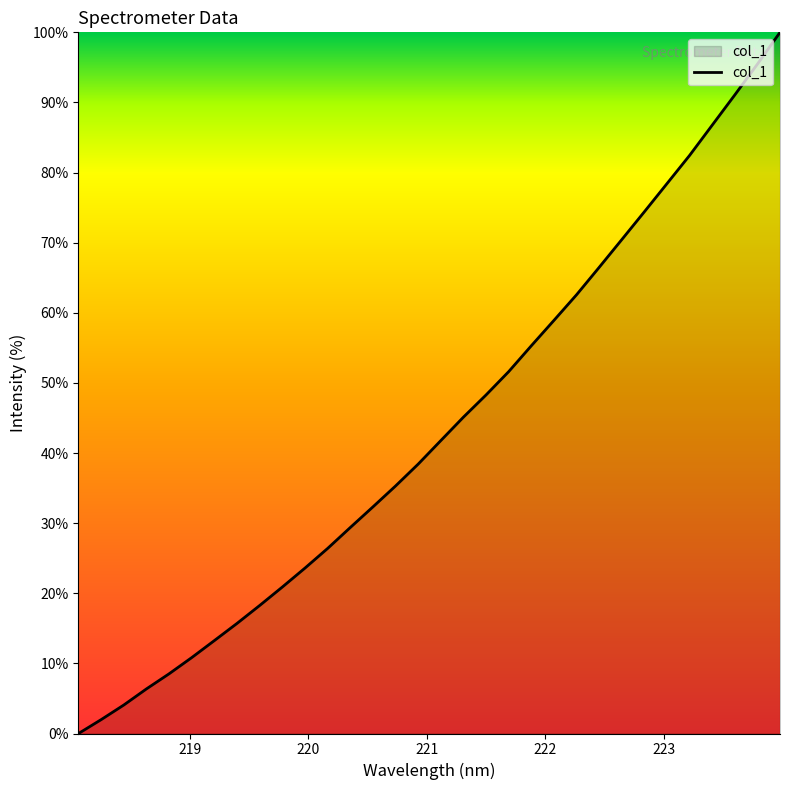

True or false: the data has more than 2 interior local peaks.

False